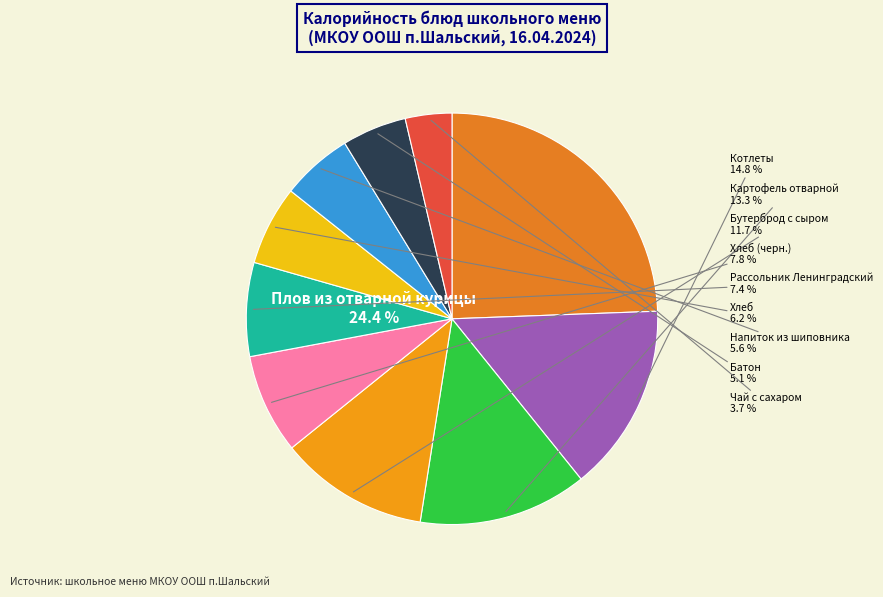

What is the change in value from Чай с сахаром to Рассольник Ленинградский?

+63